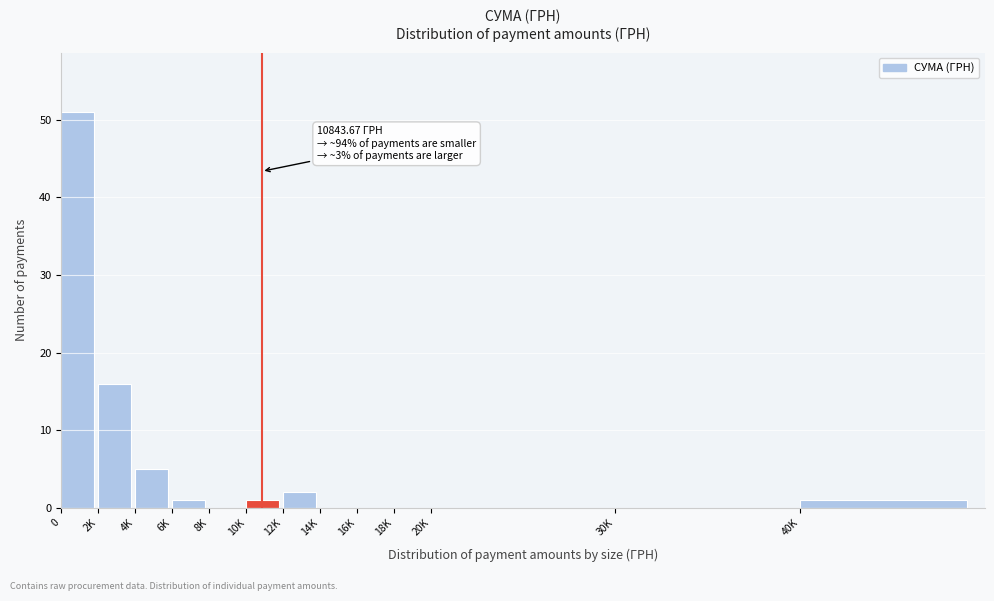

Reading right to left, what are all the values shown in this chart?

40K=1	30K=0	20K=0	18K=0	16K=0	14K=0	12K=2	10K=1	8K=0	6K=1	4K=5	2K=16	0=51